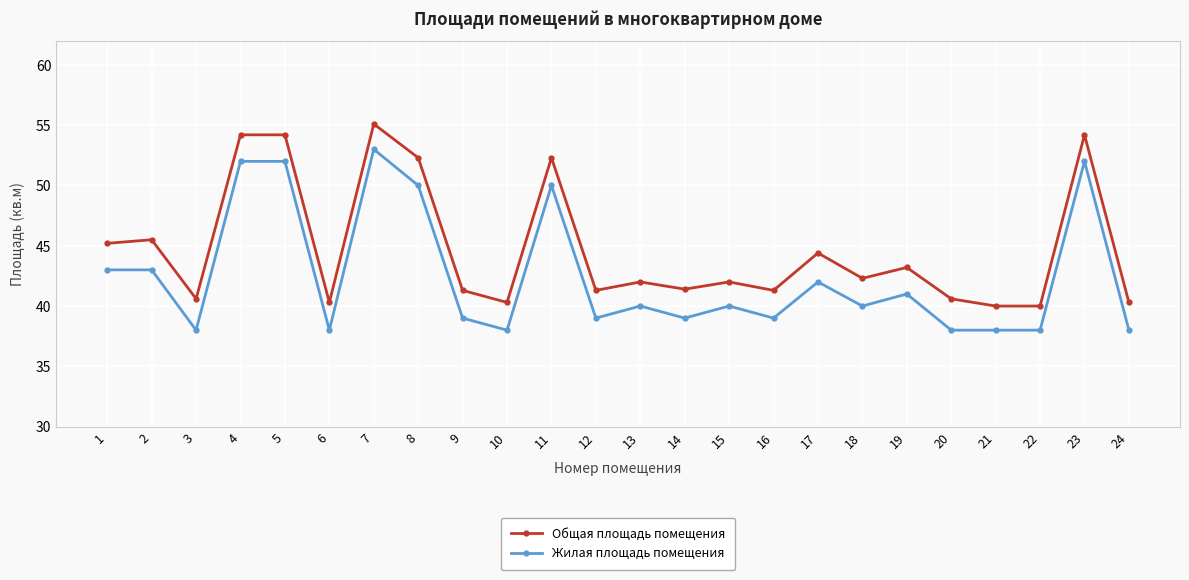

What is the minimum value for Общая площадь помещения?

40.0